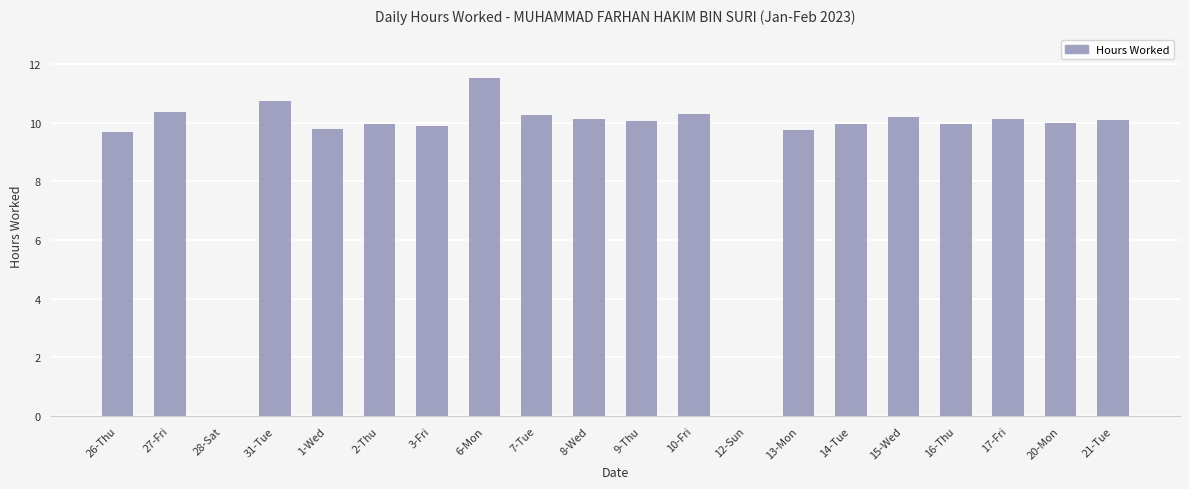

Is it true that the value at 21-Tue is 16.8?

False